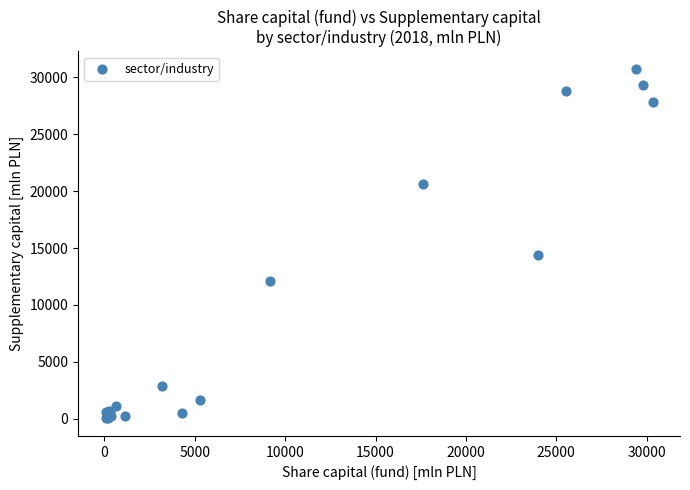

What Y value in the scatter plot is closest to 15386?

14377.0